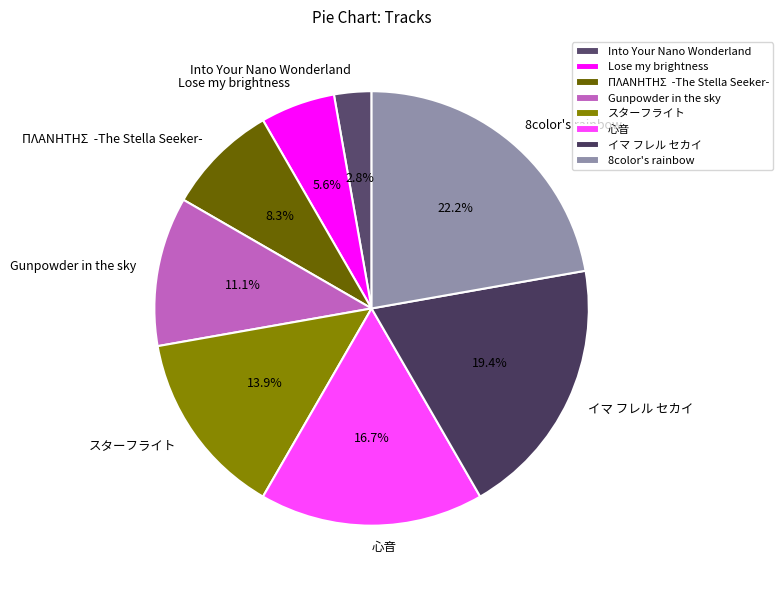

What percentage is NOT represented by 8color's rainbow?

77.8%